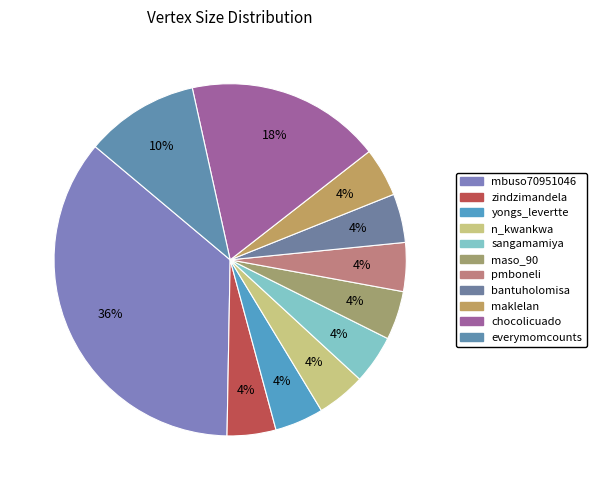

What is the smallest slice in the pie chart?

zindzimandela